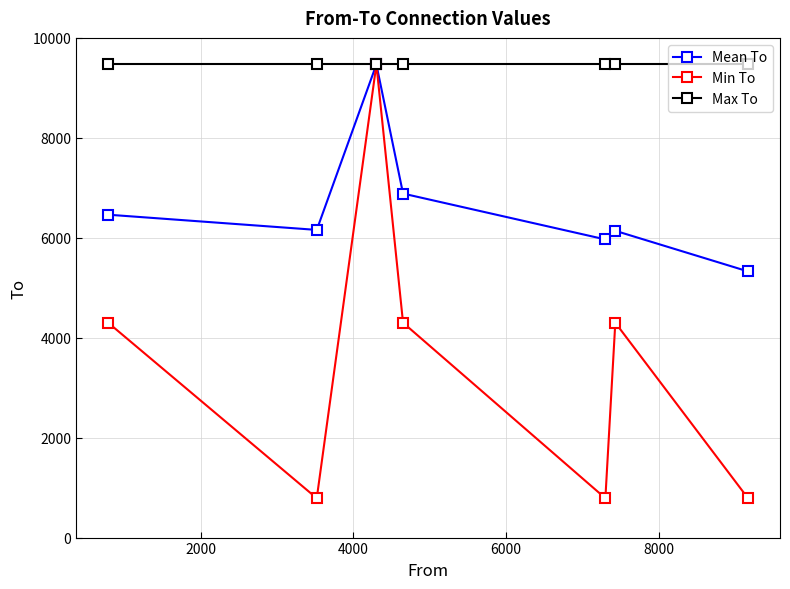

Is this an area chart (filled region under the line)?

No